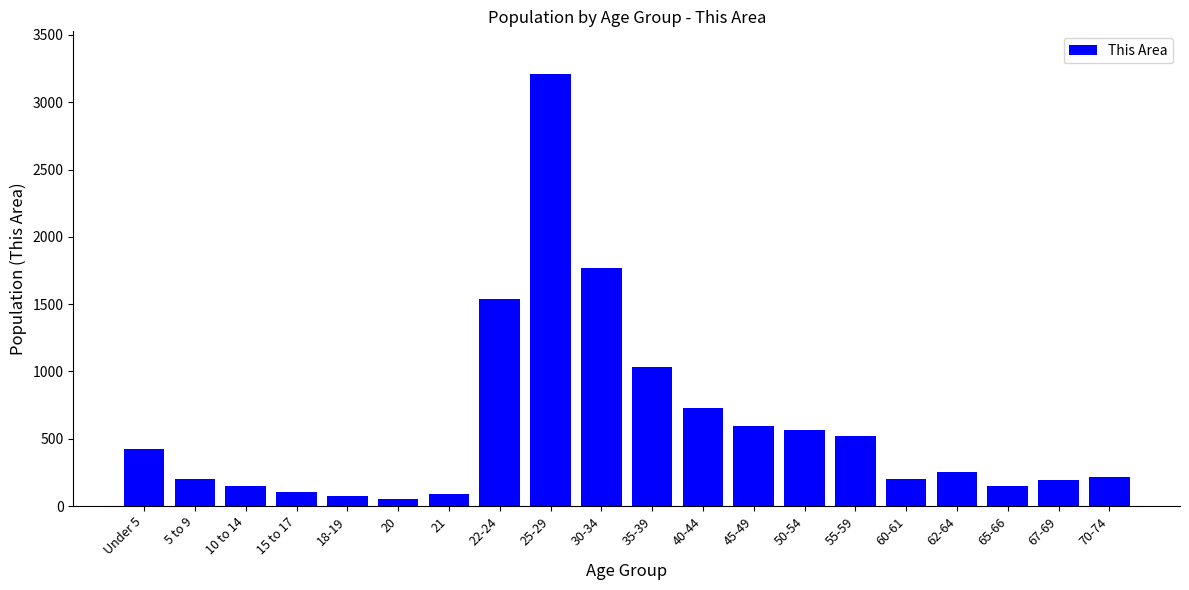

At which category does the chart reach its peak across all series?

25-29